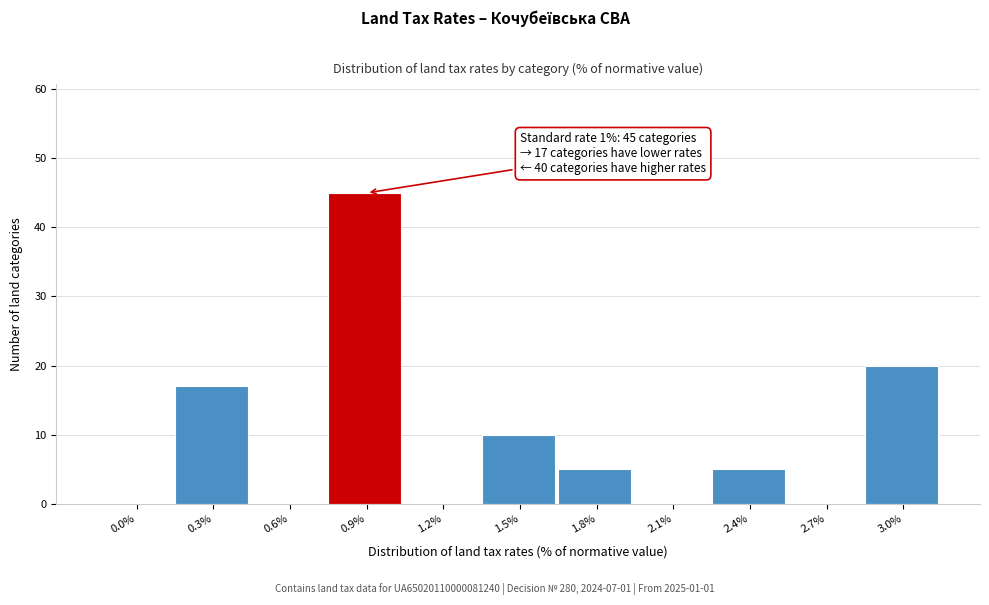

Reading left to right, list all the values displayed in this chart.

0.0%=0	0.3%=17	0.6%=0	0.9%=45	1.2%=0	1.5%=10	1.8%=5	2.1%=0	2.4%=5	2.7%=0	3.0%=20